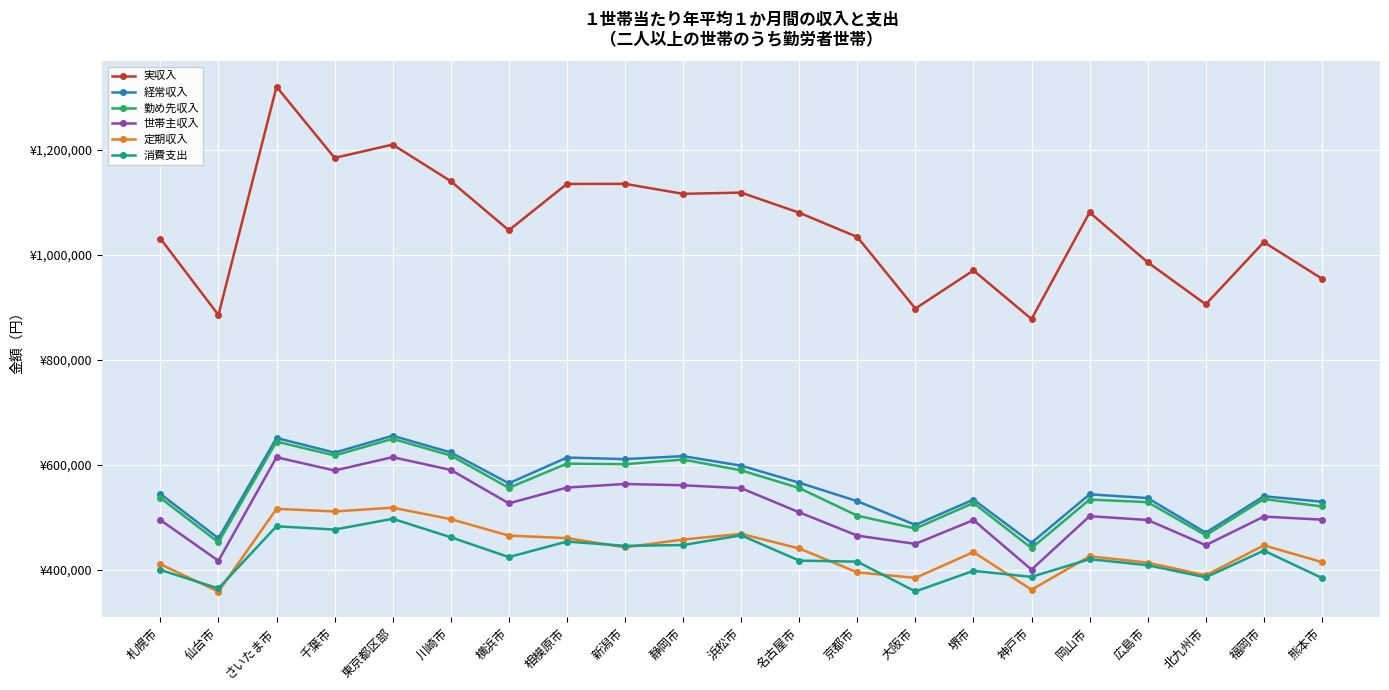

At which label does 経常収入 reach its peak?

東京都区部